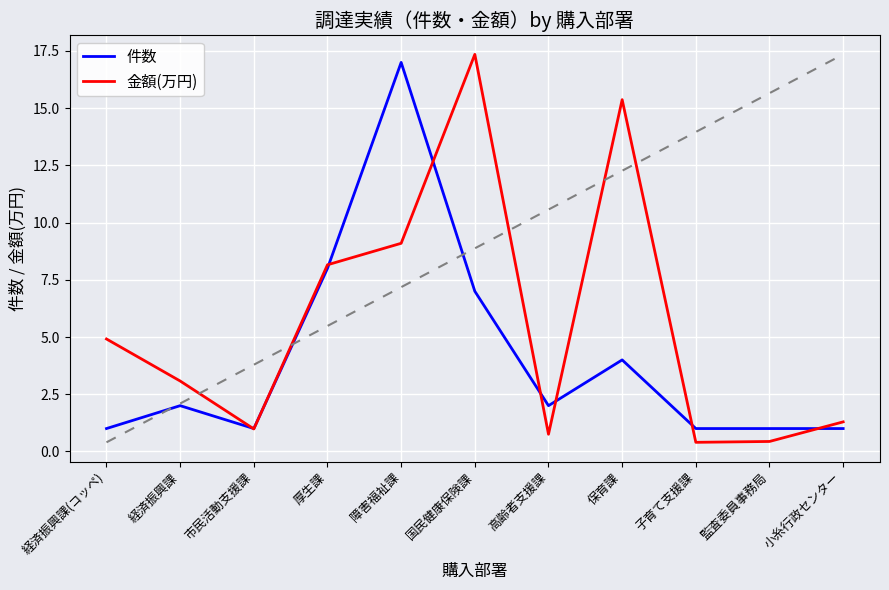

Reading right to left, what are all the values shown in this chart?

件数: 小糸行政センター=1.0	監査委員事務局=1.0	子育て支援課=1.0	保育課=4.0	高齢者支援課=2.0	国民健康保険課=7.0	障害福祉課=17.0	厚生課=8.0	市民活動支援課=1.0	経済振興課=2.0	経済振興課(コッペ)=1.0
金額(万円): 小糸行政センター=1.3	監査委員事務局=0.4	子育て支援課=0.4	保育課=15.4	高齢者支援課=0.8	国民健康保険課=17.4	障害福祉課=9.1	厚生課=8.2	市民活動支援課=1.0	経済振興課=3.1	経済振興課(コッペ)=4.9